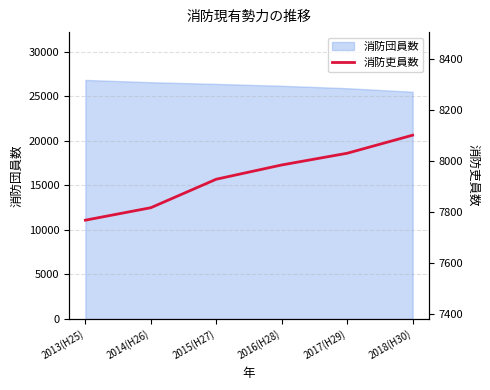

The value at 2015(H27) is 2598. True or false?

False